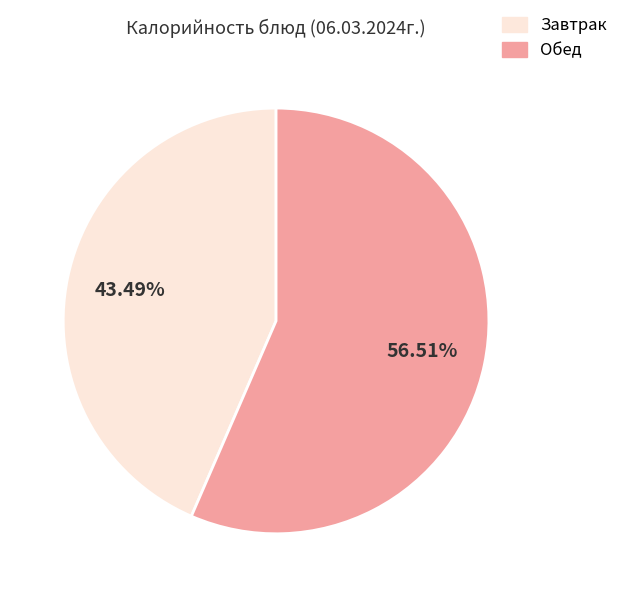

Does any single category account for the majority?

Yes